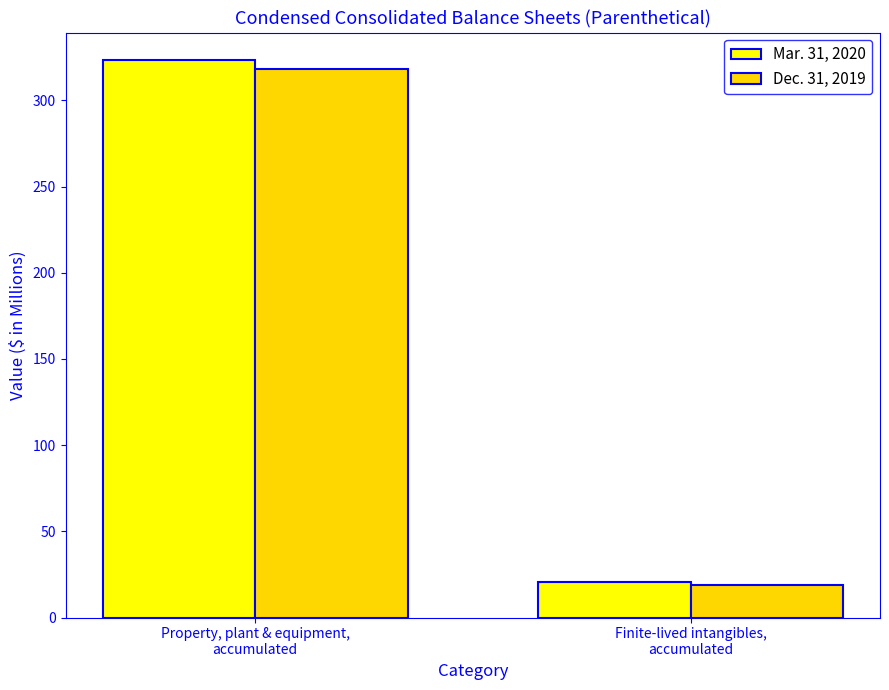

What is the difference between the maximum and minimum values in the Mar. 31, 2020 series?

302.4